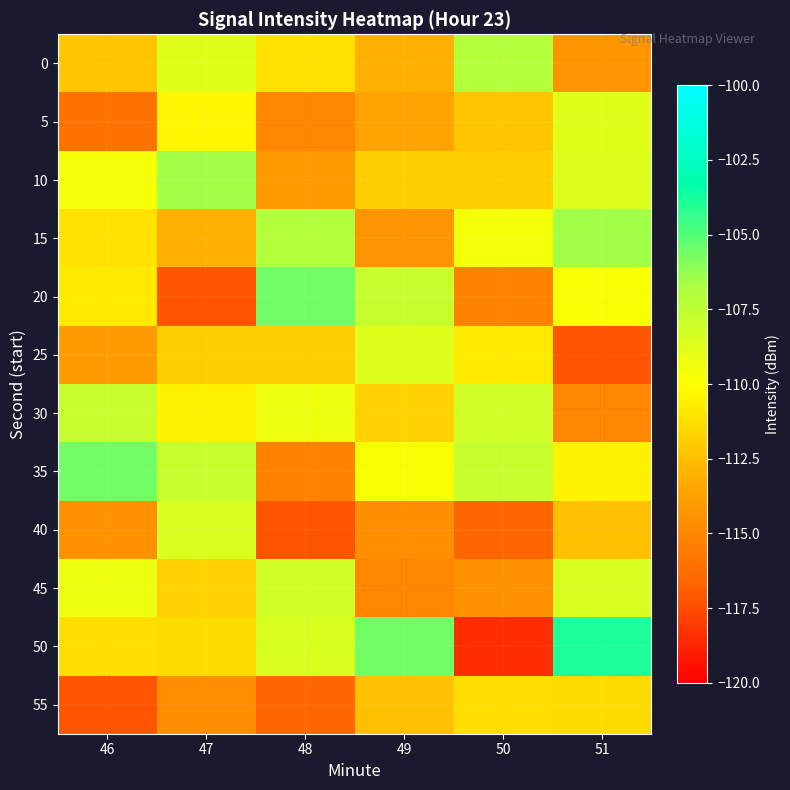

Reading left to right, what are all the values shown in this chart?

0: 46=-112.2	47=-108.8	48=-111.1	49=-113.1	50=-107.1	51=-114.4
5: 46=-116.1	47=-110.3	48=-115.1	49=-113.7	50=-112.2	51=-108.8
10: 46=-109.6	47=-106.5	48=-114.0	49=-111.9	50=-111.9	51=-108.7
15: 46=-111.1	47=-113.1	48=-107.1	49=-114.4	50=-109.6	51=-106.5
20: 46=-110.8	47=-117.3	48=-105.6	49=-107.8	50=-115.2	51=-109.7
25: 46=-114.0	47=-111.9	48=-111.9	49=-108.7	50=-110.8	51=-117.3
30: 46=-107.8	47=-110.5	48=-109.2	49=-111.8	50=-108.2	51=-115.0
35: 46=-105.6	47=-107.8	48=-115.2	49=-109.7	50=-107.8	51=-110.5
40: 46=-114.6	47=-108.4	48=-117.3	49=-114.7	50=-116.6	51=-112.5
45: 46=-109.2	47=-111.8	48=-108.2	49=-115.0	50=-114.6	51=-108.4
50: 46=-111.3	47=-111.4	48=-108.4	49=-105.6	50=-118.5	51=-104.0
55: 46=-117.3	47=-114.7	48=-116.6	49=-112.5	50=-111.3	51=-111.4